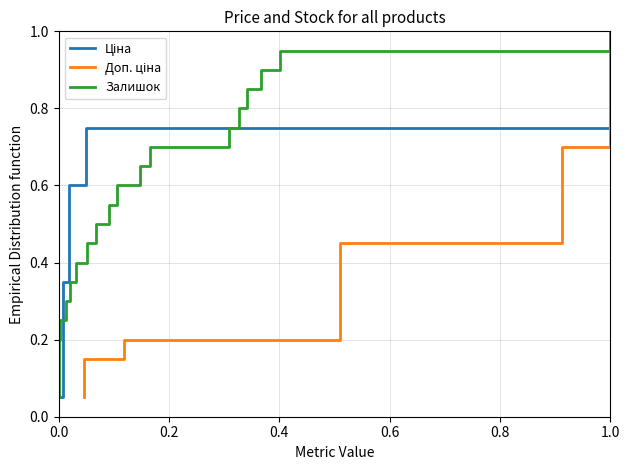

What are all the series names shown in the legend?

Ціна, Доп. ціна, Залишок